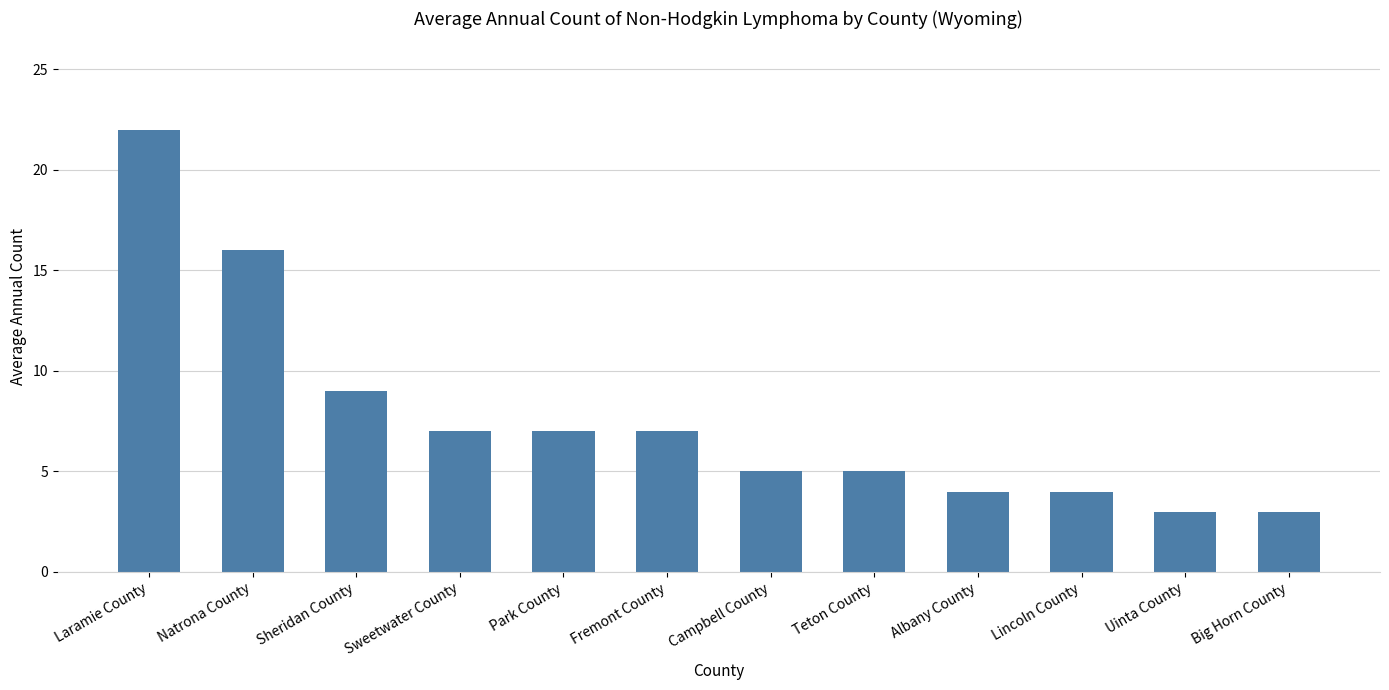

True or false: the data shows 9 at Campbell County.

False